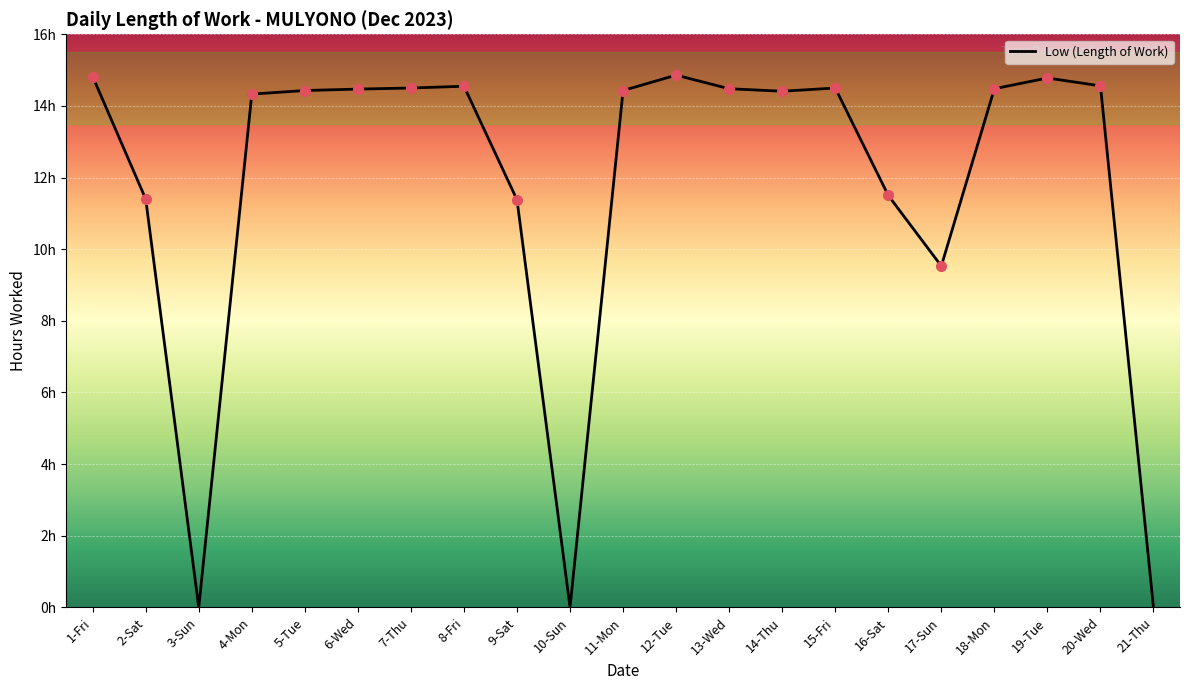

What is the label of the 1st point from the right?

21-Thu